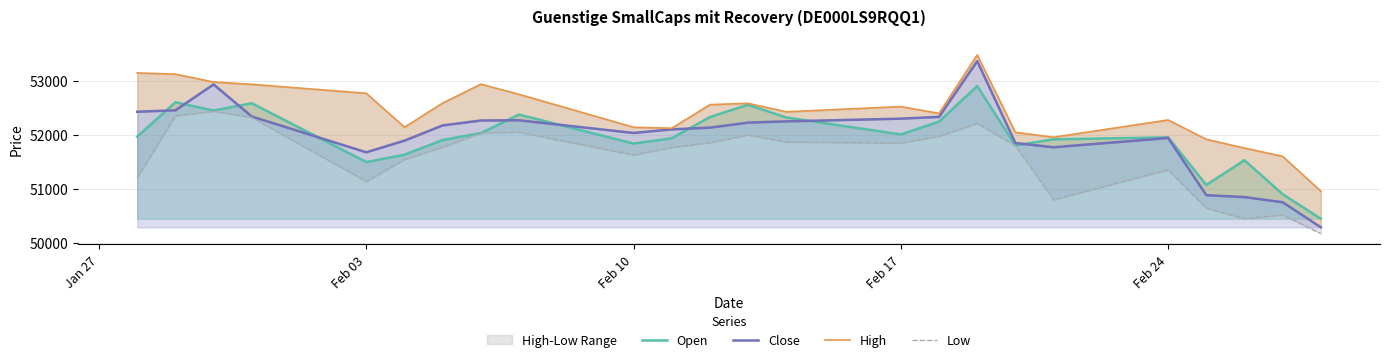

Rank the series by their maximum value, from highest to lowest.

High, Close, Open, Low